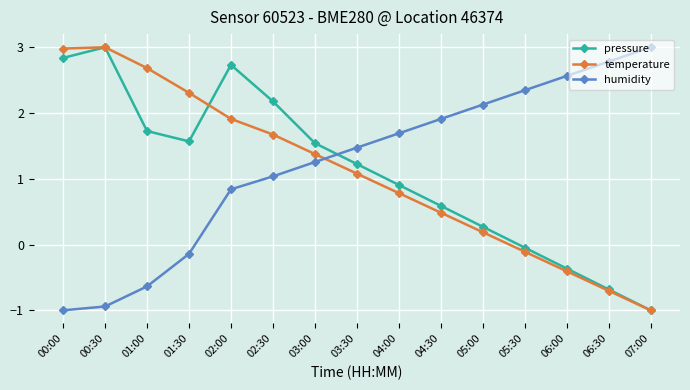

Which series has the largest total across all categories?

humidity